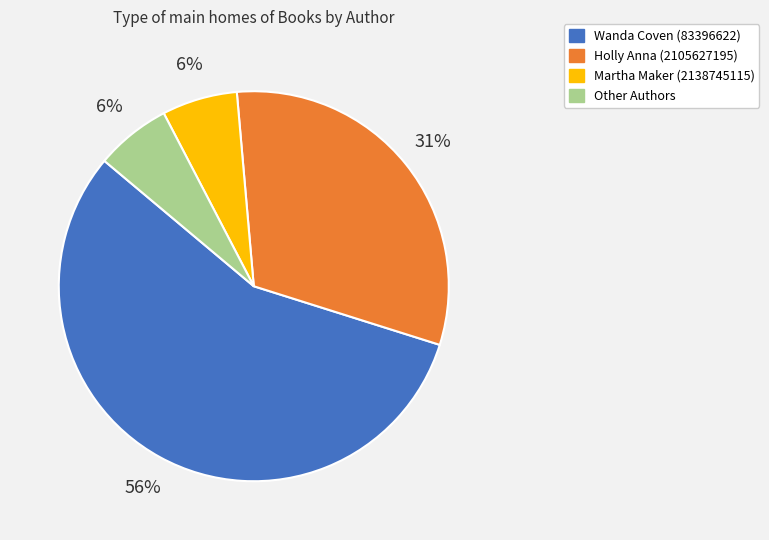

Do Wanda Coven (83396622) and Holly Anna (2105627195) together represent more than half of the pie?

Yes